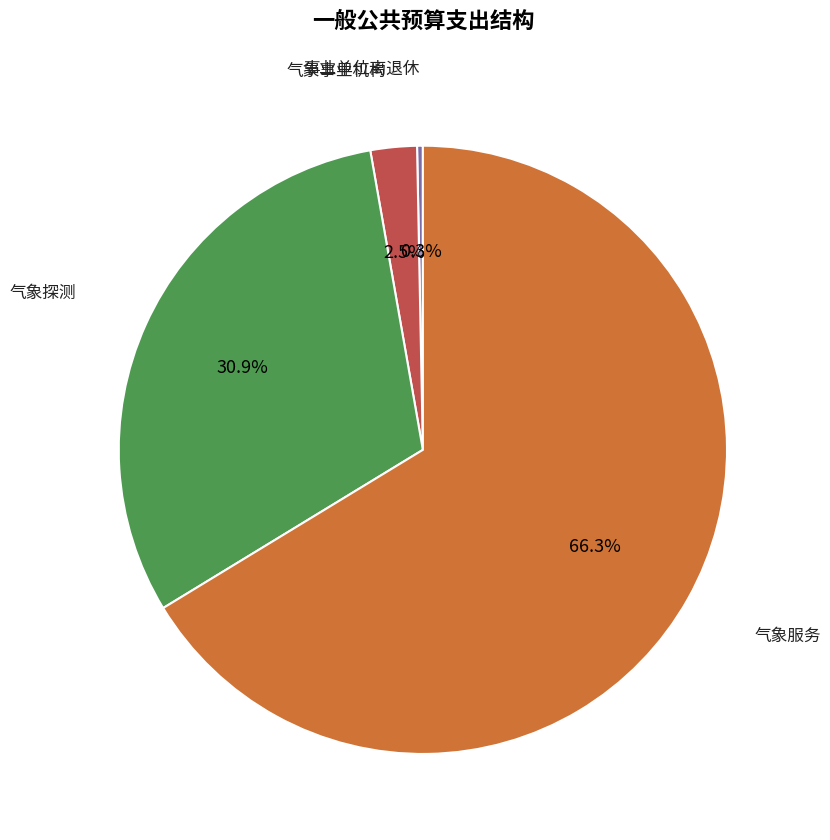

Is there any slice that represents more than half of the pie?

Yes